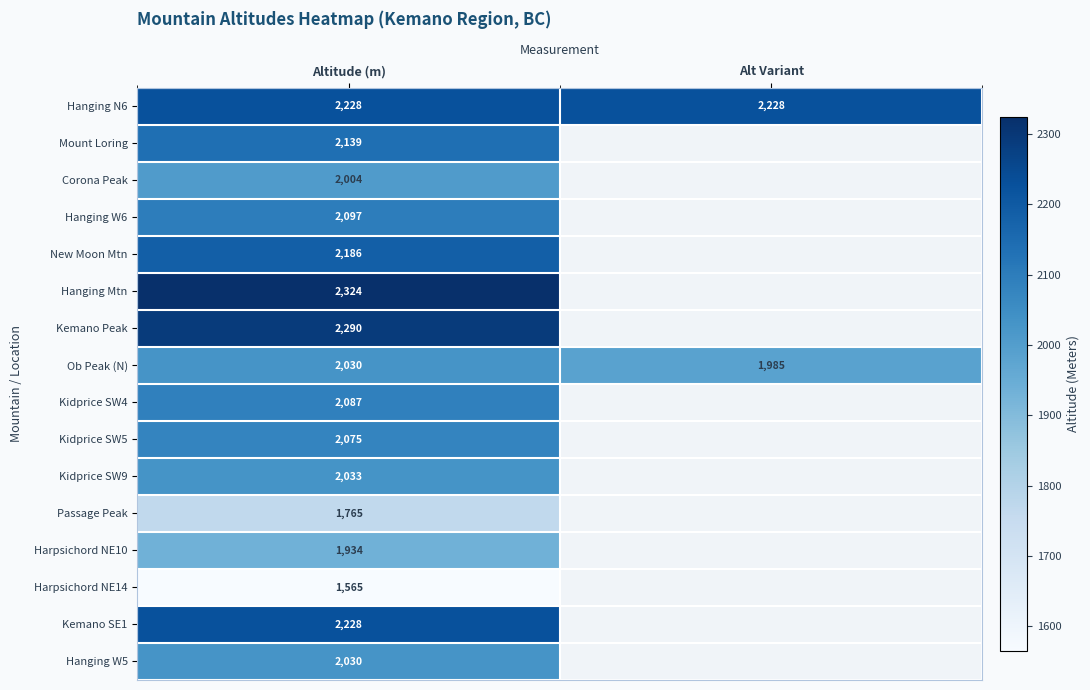

True or false: Hanging W5 has a value of 3116 at Altitude (m).

False